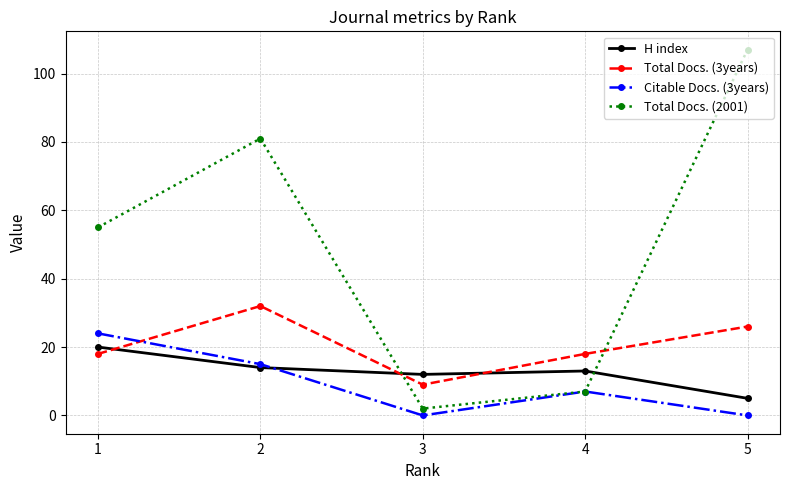

How many values in the Total Docs. (2001) series are below 55?

2